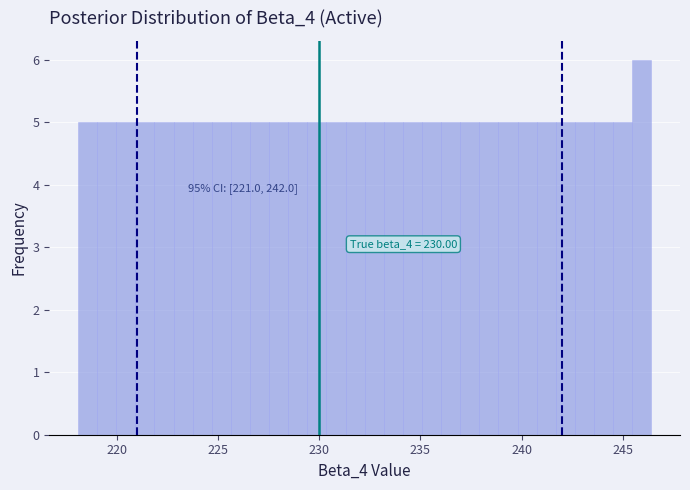

Read against the x-axis, roughly where is the centre of the tallest bar?

246.0